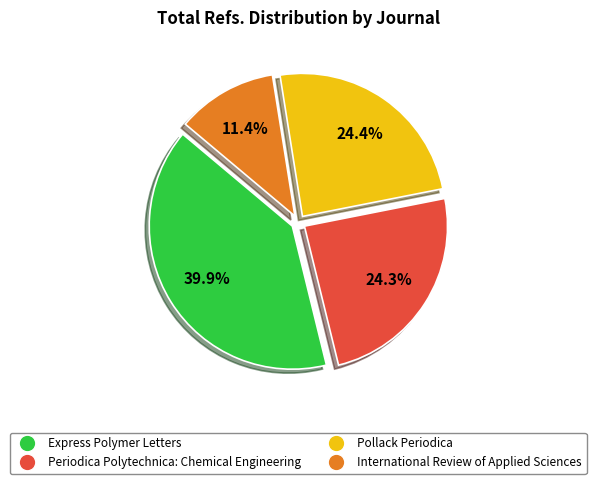

Approximately how many times larger is the value at International Review of Applied Sciences compared to Express Polymer Letters?

0.3